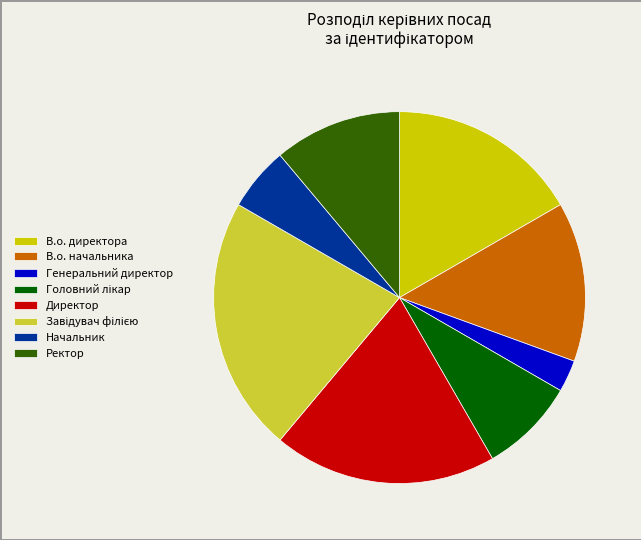

Which slice is the smallest?

Генеральний директор